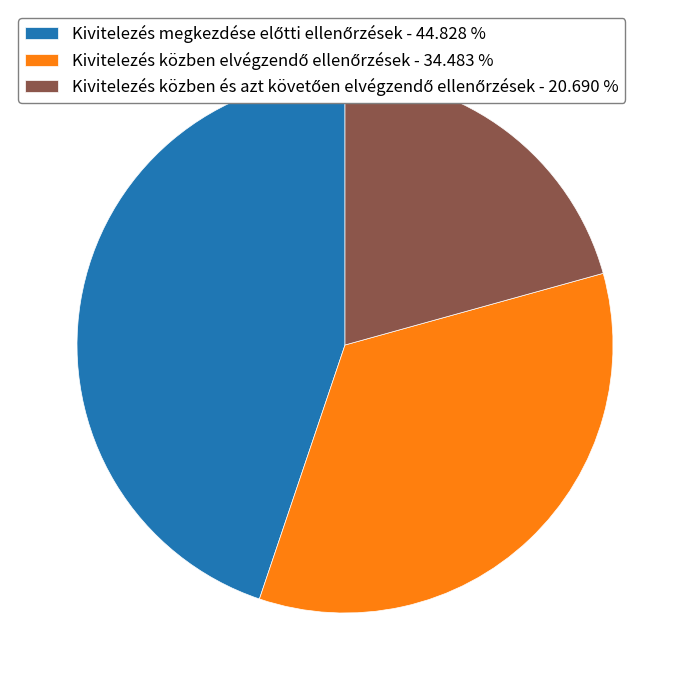

Is there a majority slice in this chart?

No